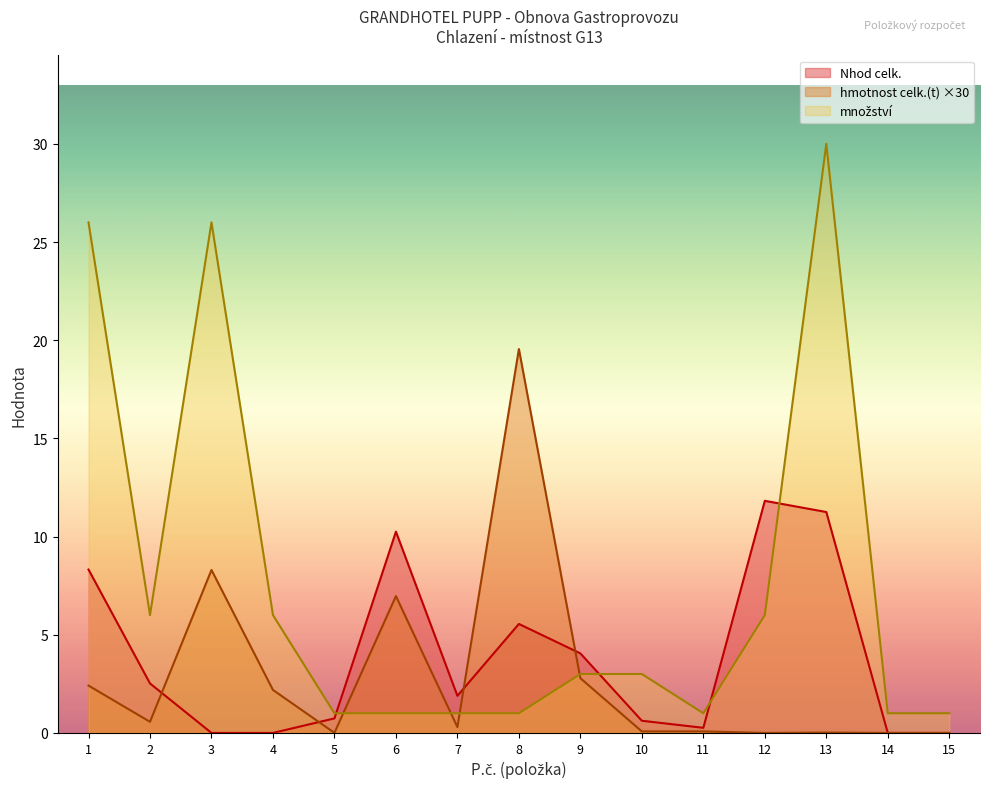

What is the value of the Nhod celk. point at the 9th from the left?

4.0